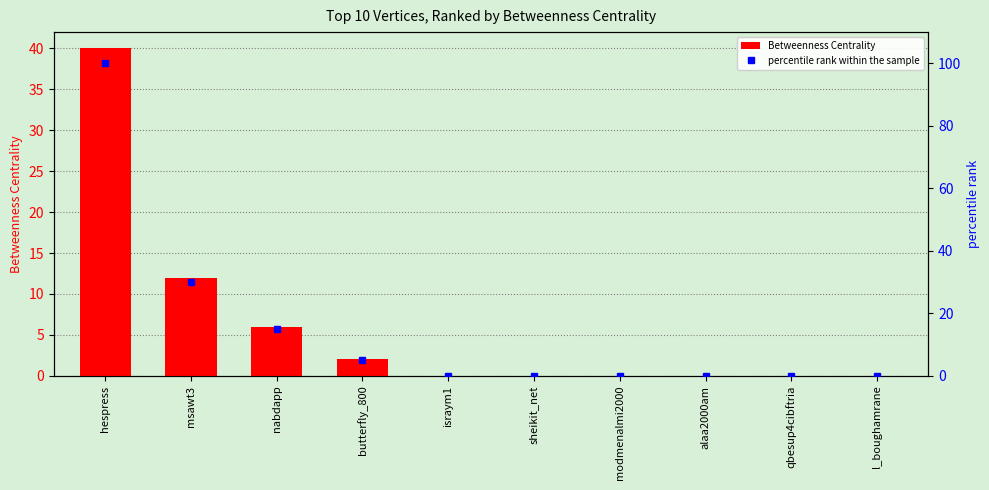

Reading left to right, what are all the values shown in this chart?

Betweenness Centrality: 40	12	6	2	0	0	0	0	0	0
percentile rank within the sample: 100	30	15	5	0	0	0	0	0	0